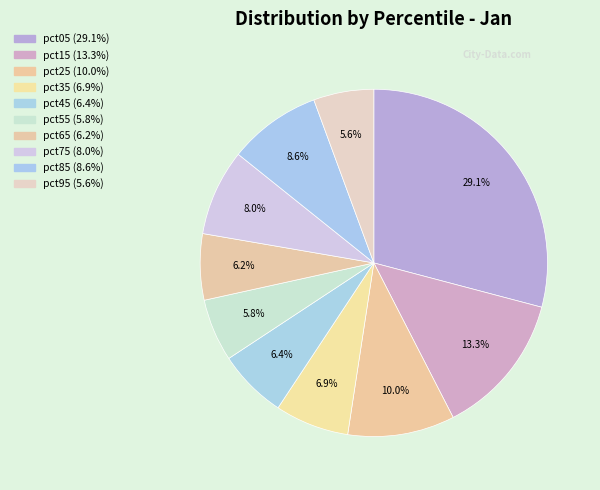

Is pct25 the majority of the pie?

No